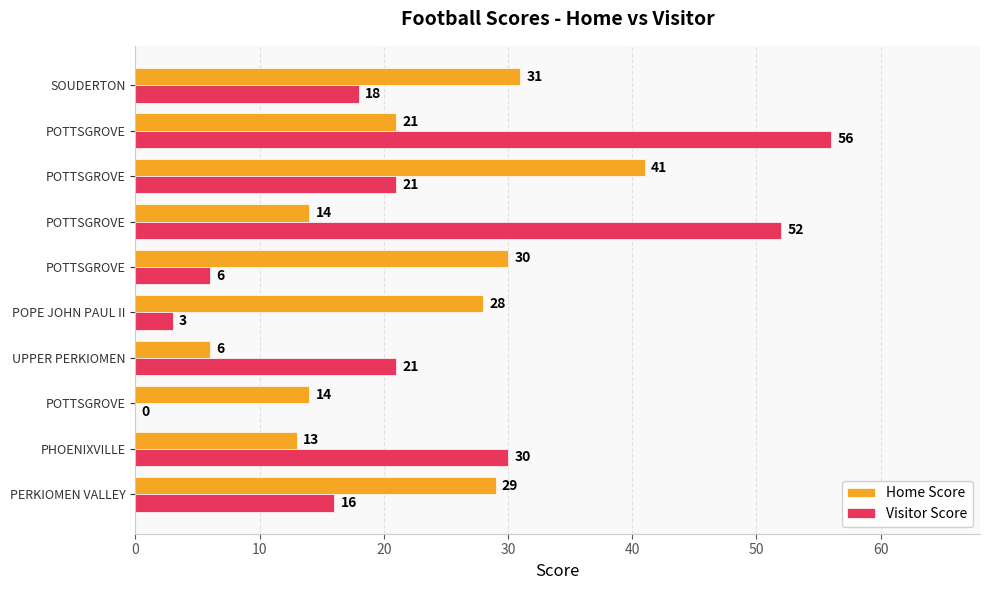

How many positive values does the Visitor Score series have?

9